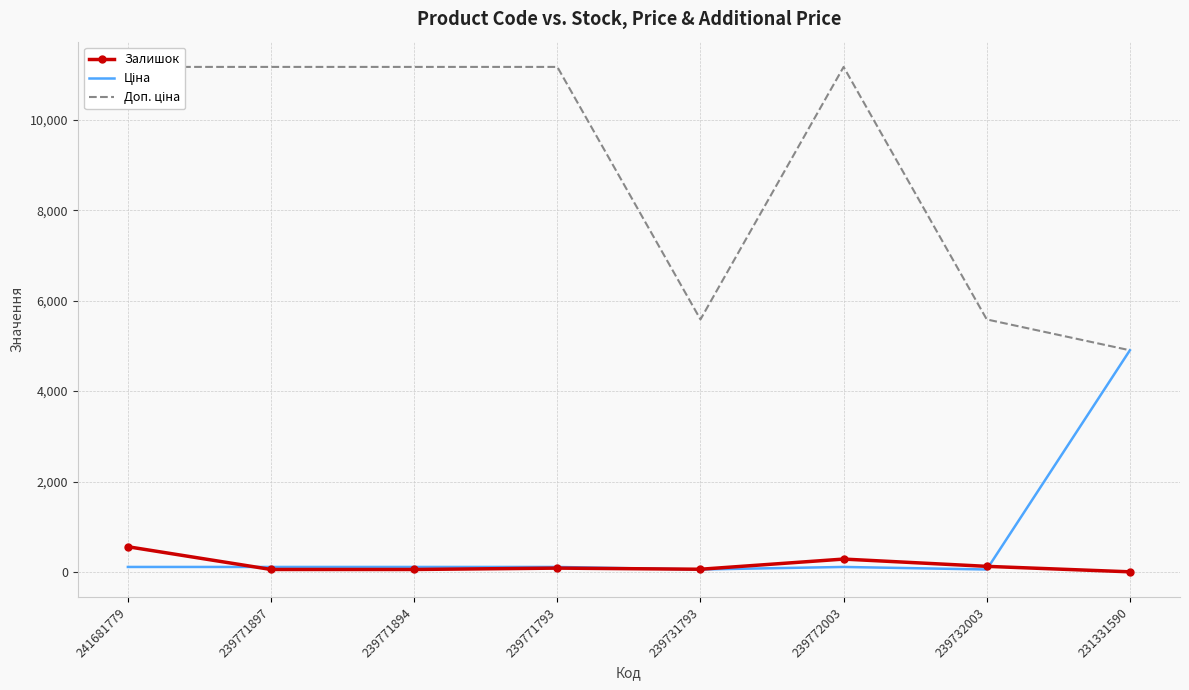

Count the number of categories in the chart.

8